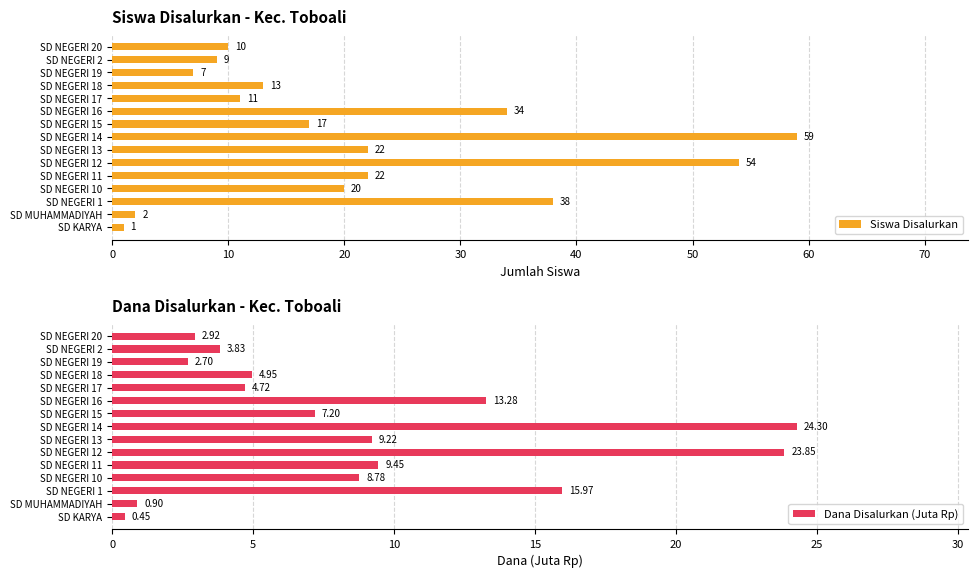

The value of Dana Disalurkan (Juta Rp) at SD NEGERI 13 is 9.2. True or false?

True